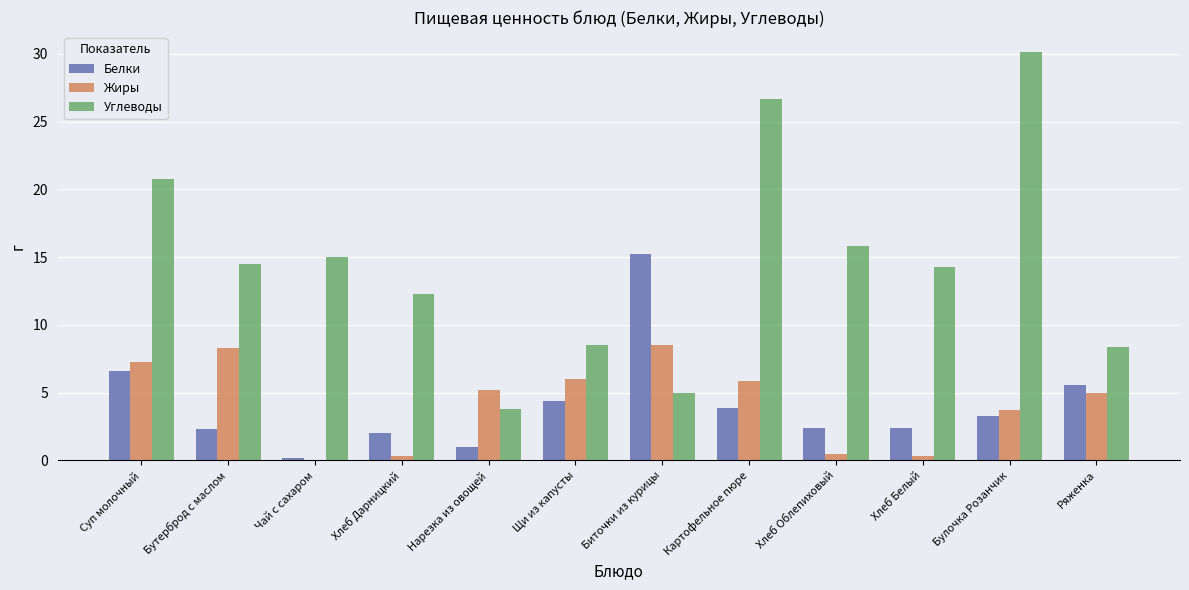

Which series has the largest total across all categories?

Углеводы